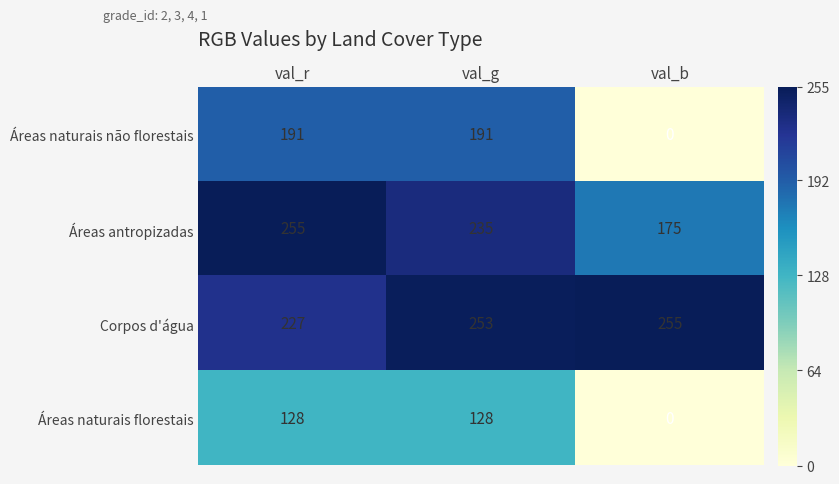

At val_g, list the series in order from largest to smallest.

Corpos d'água, Áreas antropizadas, Áreas naturais não florestais, Áreas naturais florestais